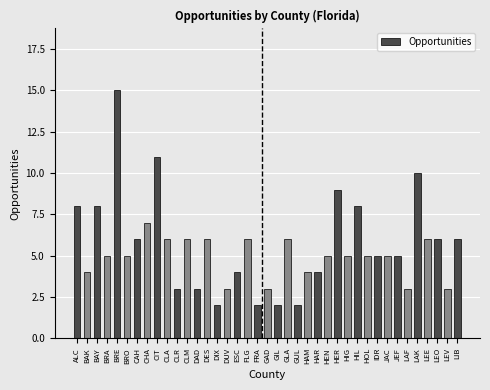

Are the bars grouped side by side (vs. stacked)?

No